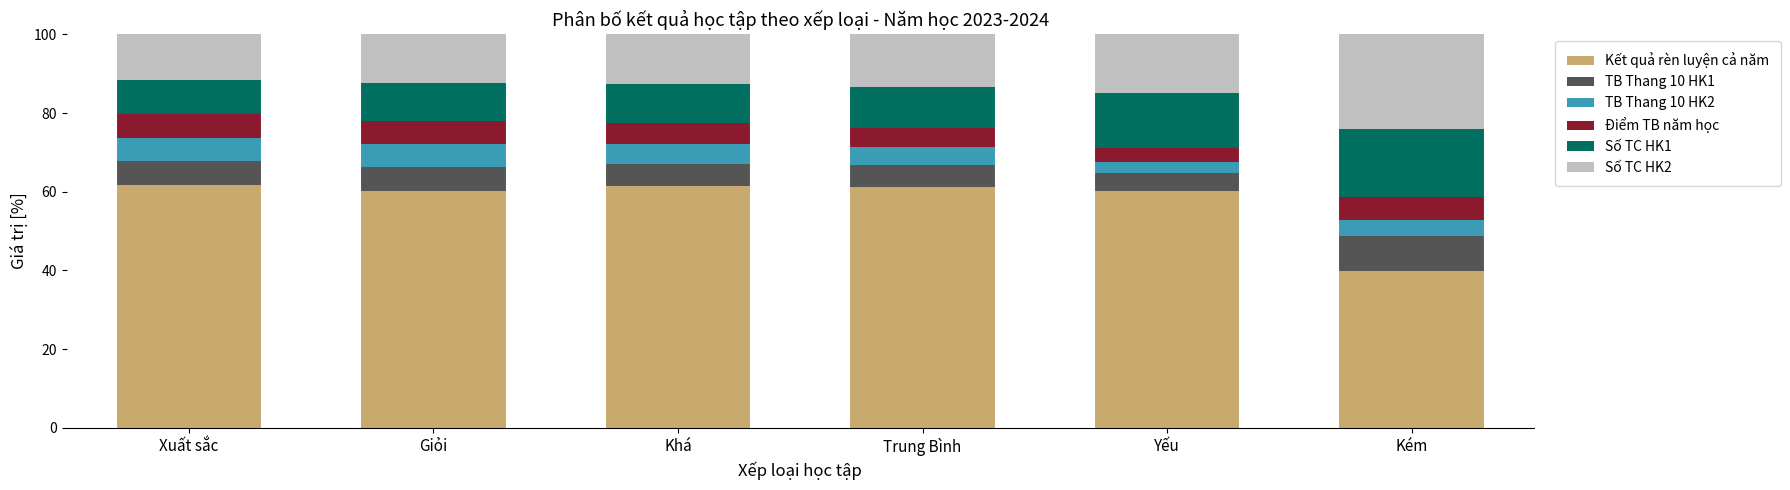

What is the total value across all series at Yếu?

100.0